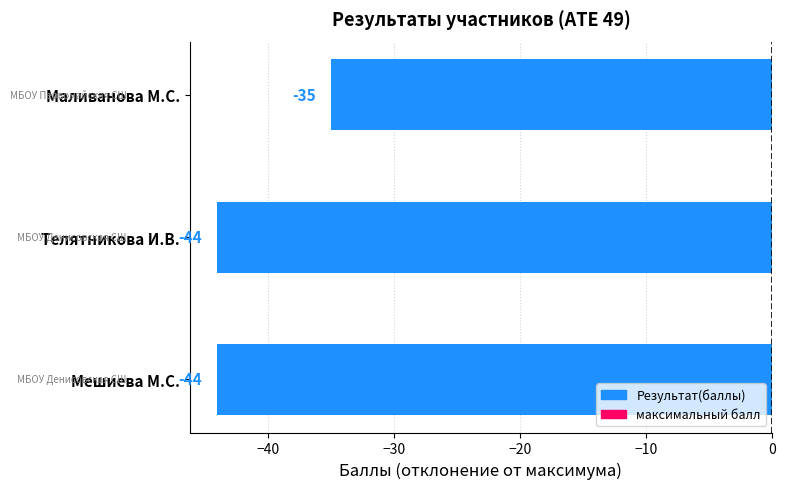

What is the sum of all values?

-123